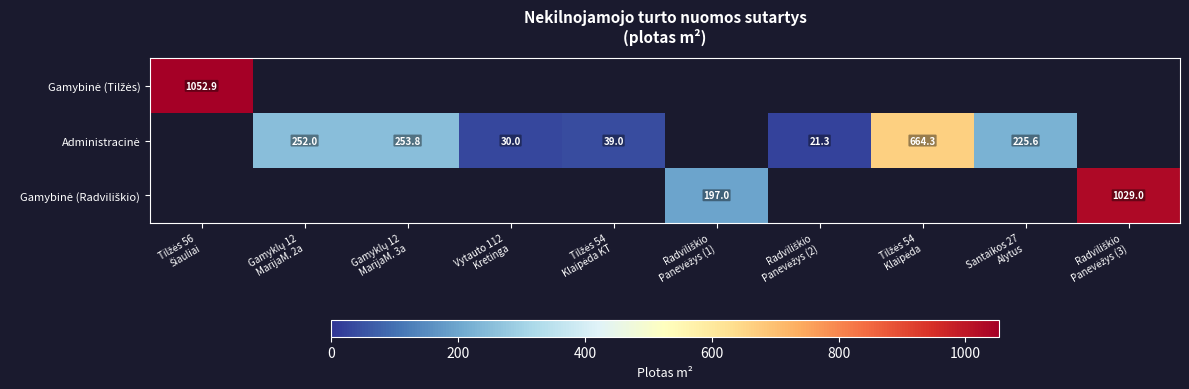

Between Vytauto 112 Kretinga and Tilžės 54 Klaipėda KT, which series saw the biggest shift?

Administracinė